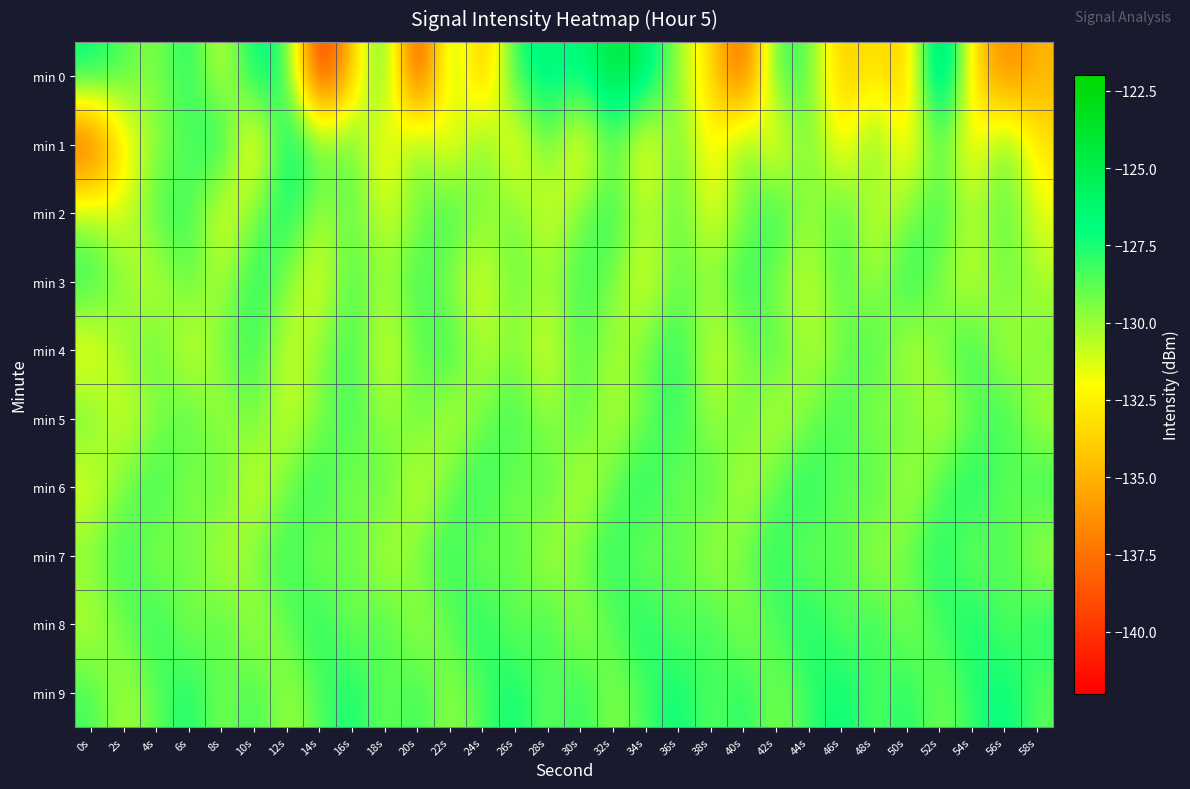

Reading left to right, what are all the values shown in this chart?

min 0: 0s=-126.9	2s=-128.6	4s=-129.8	6s=-127.2	8s=-131.6	10s=-126.4	12s=-127.6	14s=-141.5	16s=-134.1	18s=-127.1	20s=-141.3	22s=-128.7	24s=-135.7	26s=-127.4	28s=-126.1	30s=-127.1	32s=-123.9	34s=-125.5	36s=-130.3	38s=-133.2	40s=-139.3	42s=-127.7	44s=-128.7	46s=-134.6	48s=-132.5	50s=-134.8	52s=-122.6	54s=-133.2	56s=-137.2	58s=-134.8
min 1: 0s=-139.5	2s=-132.7	4s=-129.6	6s=-128.8	8s=-126.6	10s=-134.2	12s=-126.2	14s=-128.8	16s=-128.4	18s=-133.2	20s=-128.4	22s=-133.2	24s=-128.4	26s=-133.2	28s=-128.4	30s=-133.2	32s=-128.4	34s=-133.2	36s=-128.4	38s=-133.2	40s=-128.4	42s=-133.2	44s=-128.4	46s=-133.2	48s=-128.4	50s=-133.2	52s=-128.4	54s=-133.2	56s=-128.4	58s=-133.2
min 2: 0s=-130.2	2s=-131.5	4s=-128.3	6s=-127.9	8s=-132.1	10s=-129.4	12s=-126.8	14s=-130.5	16s=-128.7	18s=-131.2	20s=-129.8	22s=-127.4	24s=-130.1	26s=-128.9	28s=-131.7	30s=-129.3	32s=-127.6	34s=-130.8	36s=-128.4	38s=-131.9	40s=-129.6	42s=-127.2	44s=-130.4	46s=-128.1	48s=-131.3	50s=-129.7	52s=-127.8	54s=-130.6	56s=-128.5	58s=-131.6
min 3: 0s=-127.5	2s=-129.8	4s=-131.2	6s=-128.4	8s=-130.7	10s=-127.3	12s=-129.6	14s=-131.9	16s=-128.1	18s=-130.4	20s=-127.7	22s=-129.9	24s=-131.5	26s=-128.7	28s=-130.2	30s=-127.9	32s=-129.3	34s=-131.8	36s=-128.6	38s=-130.0	40s=-127.4	42s=-129.7	44s=-131.1	46s=-128.3	48s=-130.6	50s=-127.2	52s=-129.5	54s=-131.4	56s=-128.8	58s=-130.3
min 4: 0s=-132.3	2s=-130.1	4s=-128.5	6s=-131.7	8s=-129.4	10s=-127.8	12s=-131.2	14s=-129.7	16s=-128.0	18s=-131.5	20s=-129.2	22s=-127.6	24s=-130.9	26s=-129.4	28s=-131.8	30s=-128.3	32s=-130.6	34s=-129.1	36s=-127.5	38s=-131.3	40s=-129.8	42s=-128.2	44s=-130.7	46s=-129.5	48s=-127.9	50s=-131.1	52s=-129.6	54s=-127.4	56s=-130.8	58s=-129.3
min 5: 0s=-128.9	2s=-131.4	4s=-129.7	6s=-128.2	8s=-130.5	10s=-128.8	12s=-131.2	14s=-129.5	16s=-128.0	18s=-130.3	20s=-128.6	22s=-131.0	24s=-129.3	26s=-127.8	28s=-130.1	30s=-128.4	32s=-130.8	34s=-129.1	36s=-127.6	38s=-130.4	40s=-128.7	42s=-131.1	44s=-129.4	46s=-127.9	48s=-130.2	50s=-128.5	52s=-130.9	54s=-129.2	56s=-127.7	58s=-130.5
min 6: 0s=-131.6	2s=-129.3	4s=-127.7	6s=-130.0	8s=-128.4	10s=-131.7	12s=-129.1	14s=-127.5	16s=-129.9	18s=-128.3	20s=-131.5	22s=-129.0	24s=-127.4	26s=-129.8	28s=-128.2	30s=-131.3	32s=-128.8	34s=-127.2	36s=-129.6	38s=-128.0	40s=-131.1	42s=-128.7	44s=-127.1	46s=-129.5	48s=-127.9	50s=-130.9	52s=-128.5	54s=-127.0	56s=-129.3	58s=-127.8
min 7: 0s=-129.4	2s=-127.8	4s=-130.2	6s=-128.6	8s=-131.0	10s=-129.3	12s=-127.7	14s=-130.1	16s=-128.5	18s=-130.9	20s=-129.2	22s=-127.6	24s=-130.0	26s=-128.4	28s=-130.8	30s=-129.1	32s=-127.5	34s=-129.9	36s=-128.3	38s=-130.7	40s=-129.0	42s=-127.4	44s=-129.8	46s=-128.2	48s=-130.6	50s=-128.9	52s=-127.3	54s=-129.7	56s=-128.1	58s=-130.5
min 8: 0s=-130.8	2s=-129.1	4s=-127.5	6s=-129.9	8s=-128.3	10s=-130.6	12s=-128.9	14s=-127.3	16s=-129.7	18s=-128.1	20s=-130.4	22s=-128.8	24s=-127.2	26s=-129.5	28s=-127.9	30s=-130.3	32s=-128.6	34s=-127.1	36s=-129.3	38s=-127.7	40s=-130.1	42s=-128.4	44s=-127.0	46s=-129.2	48s=-127.6	50s=-129.9	52s=-128.2	54s=-126.9	56s=-129.0	58s=-127.4
min 9: 0s=-128.2	2s=-130.5	4s=-128.8	6s=-127.2	8s=-129.6	10s=-128.0	12s=-130.3	14s=-128.6	16s=-127.0	18s=-129.4	20s=-127.8	22s=-130.1	24s=-128.4	26s=-126.9	28s=-129.2	30s=-127.6	32s=-129.9	34s=-128.3	36s=-126.8	38s=-129.0	40s=-127.4	42s=-129.7	44s=-128.1	46s=-126.7	48s=-128.9	50s=-127.3	52s=-129.5	54s=-127.9	56s=-126.6	58s=-128.8